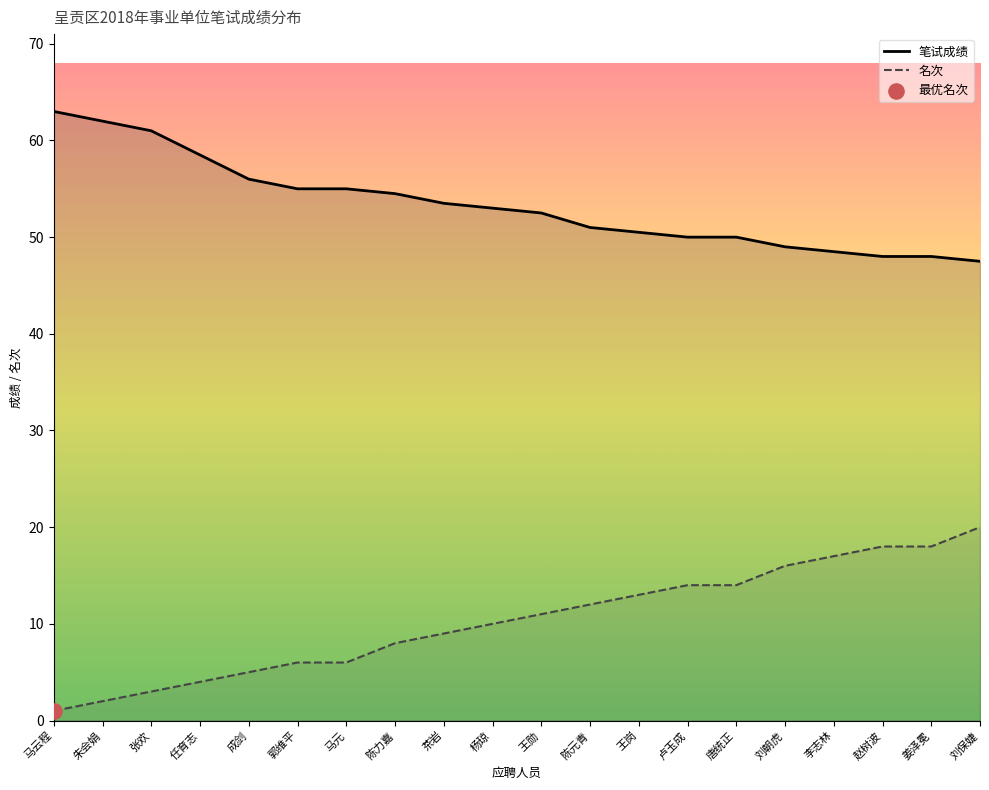

Which series contains the highest Y value?

笔试成绩